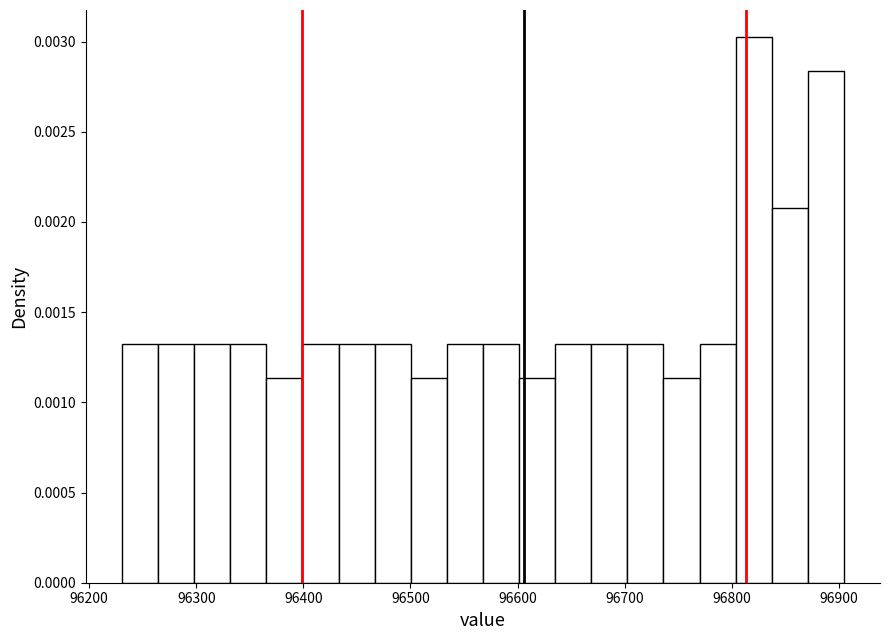

Read against the x-axis, roughly where is the centre of the tallest bar?

96820